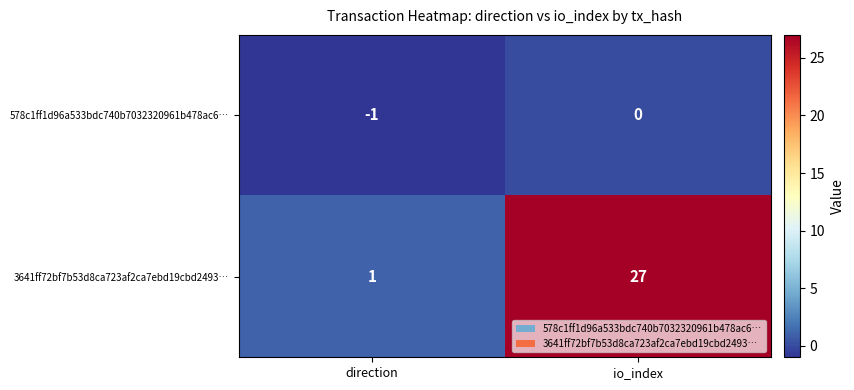

Is it true that 578c1ff1d96a533bdc740b7032320961b478ac6… equals -1 at direction?

True